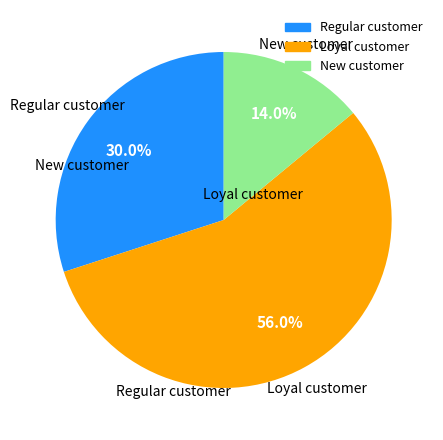

Is there a majority slice in this chart?

Yes